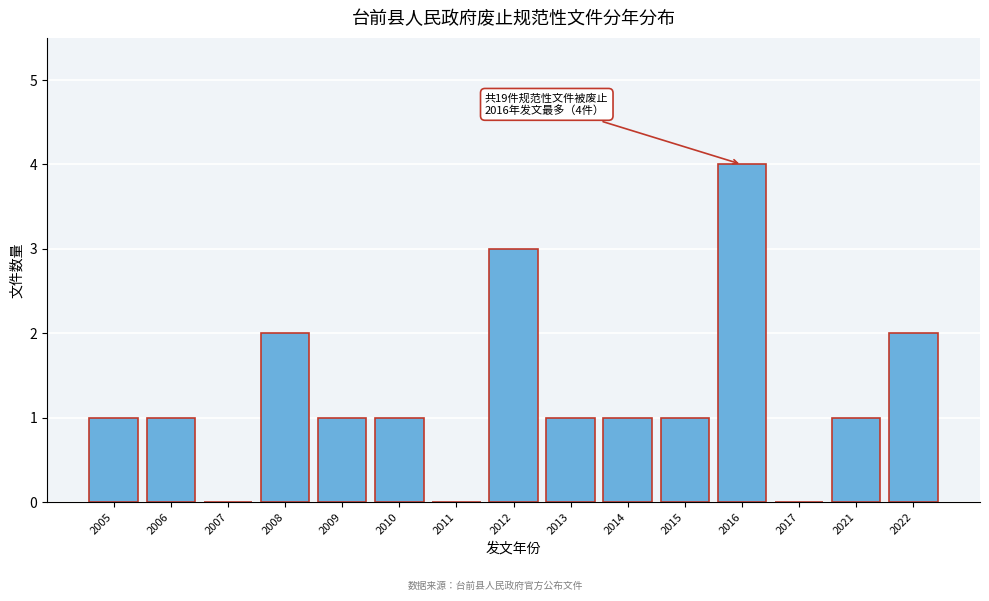

Reading left to right, extract all data points from this chart.

2005=1	2006=1	2007=0	2008=2	2009=1	2010=1	2011=0	2012=3	2013=1	2014=1	2015=1	2016=4	2017=0	2021=1	2022=2